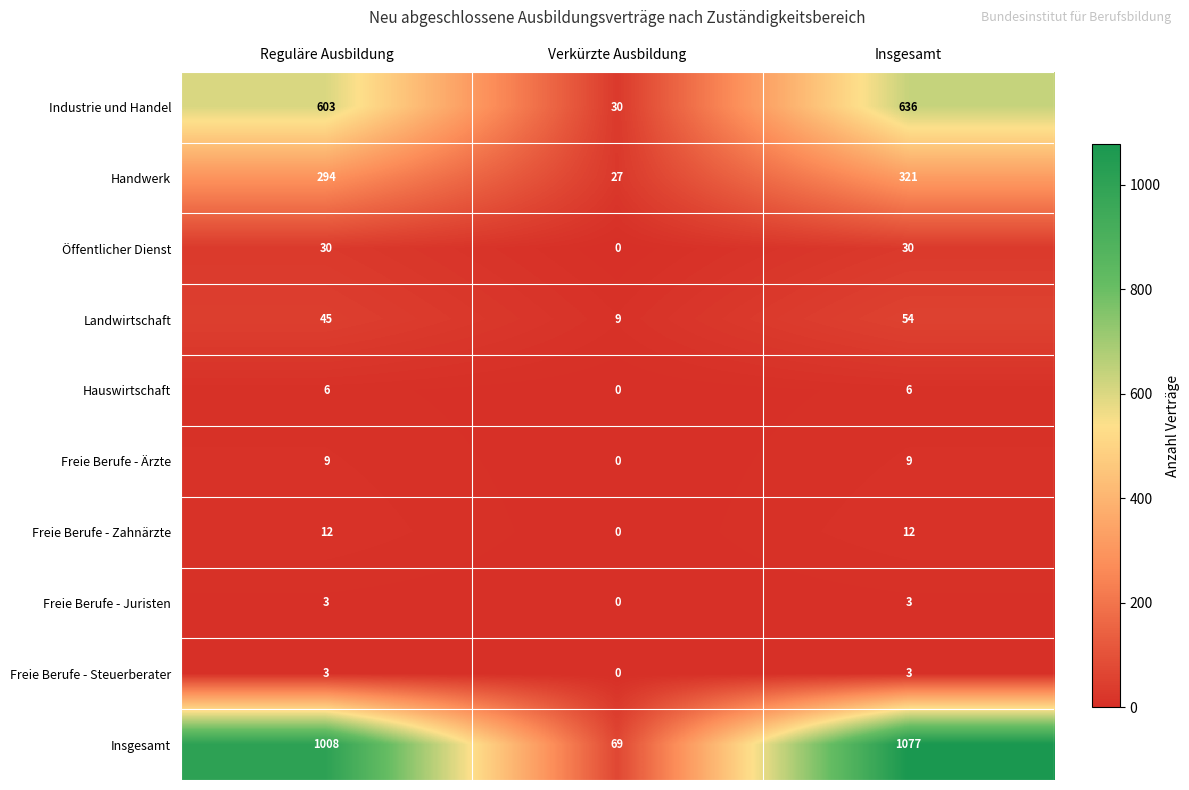

What is the total value across all series at Verkürzte Ausbildung?

135